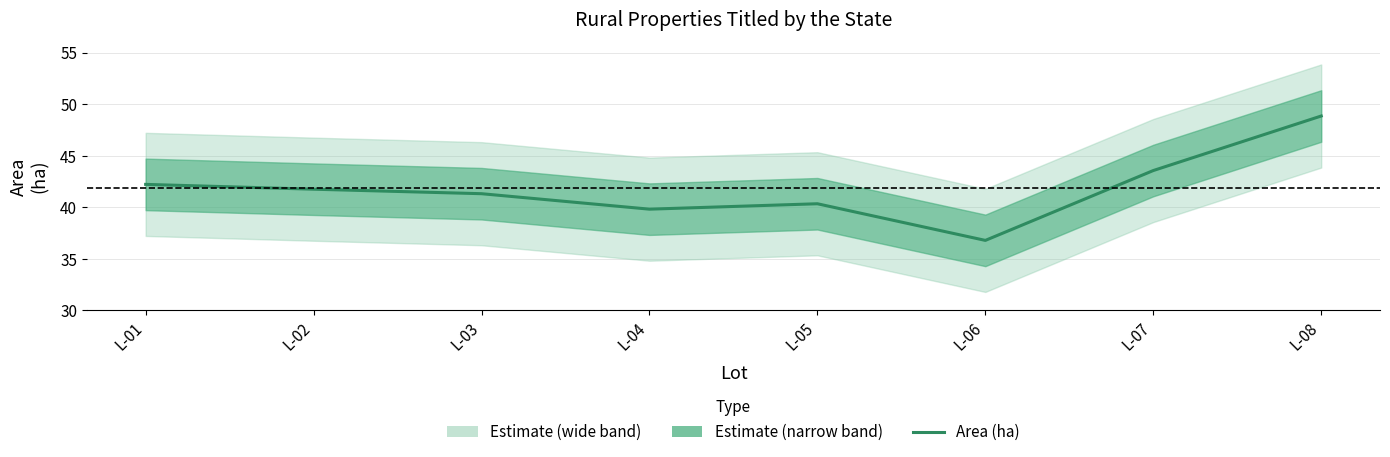

At which label is the value closest to 42?

L-01